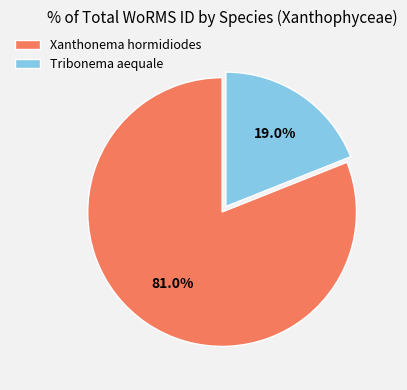

What is the total percentage of Xanthonema hormidiodes and Tribonema aequale?

100.0%